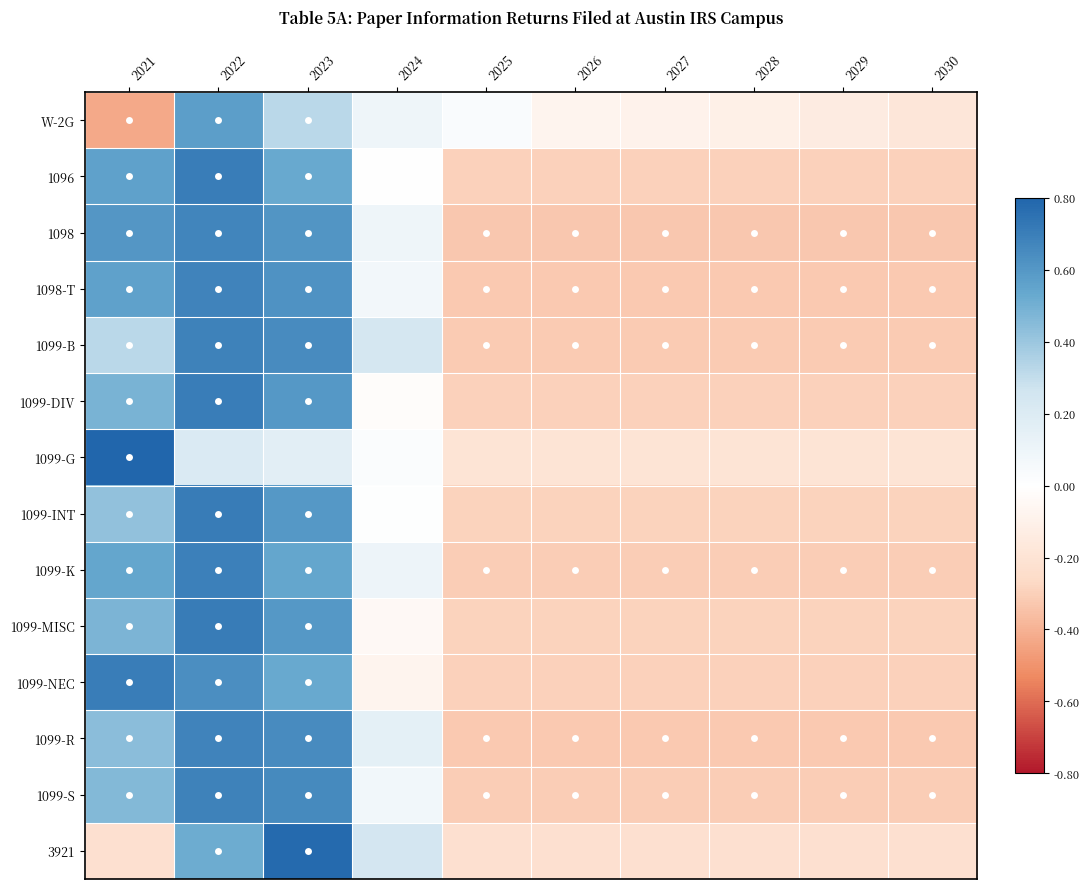

At which category is the sum across all series the highest?

2022